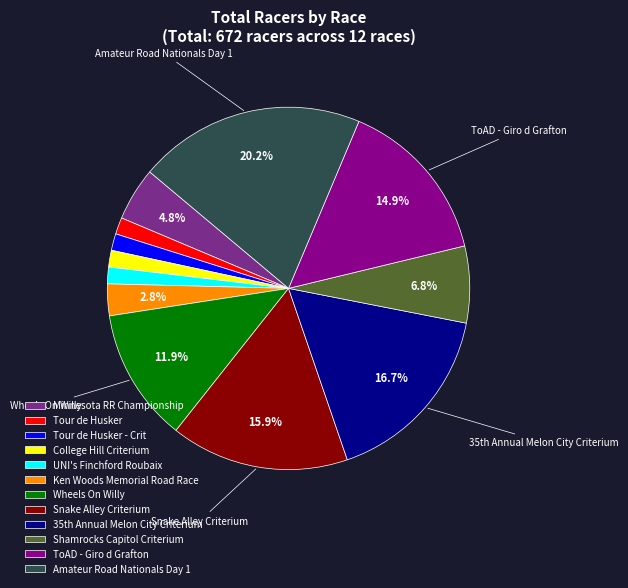

True or false: Tour de Husker accounts for 1% of the total.

True